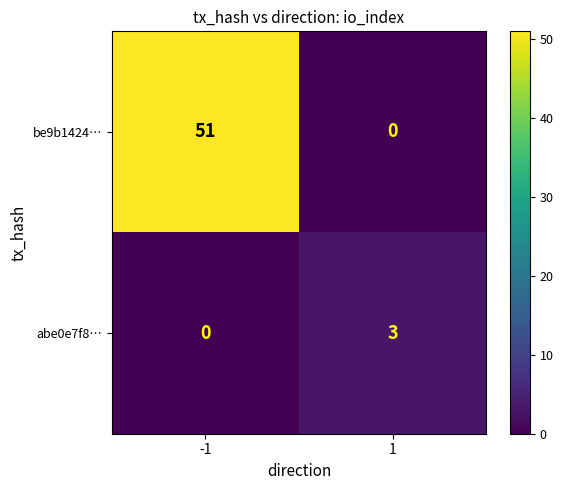

Reading left to right, extract all data points from this chart.

be9b1424…: 51	0
abe0e7f8…: 0	3